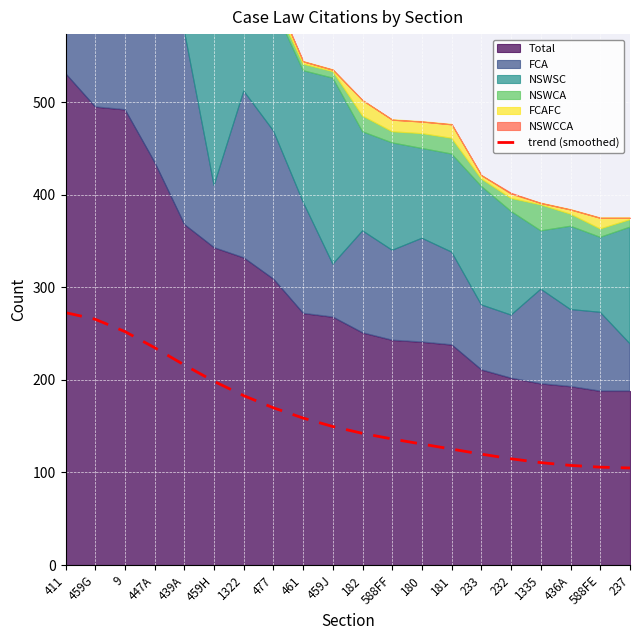

True or false: trend (smoothed) has a value of 105.7 at 588FE.

True